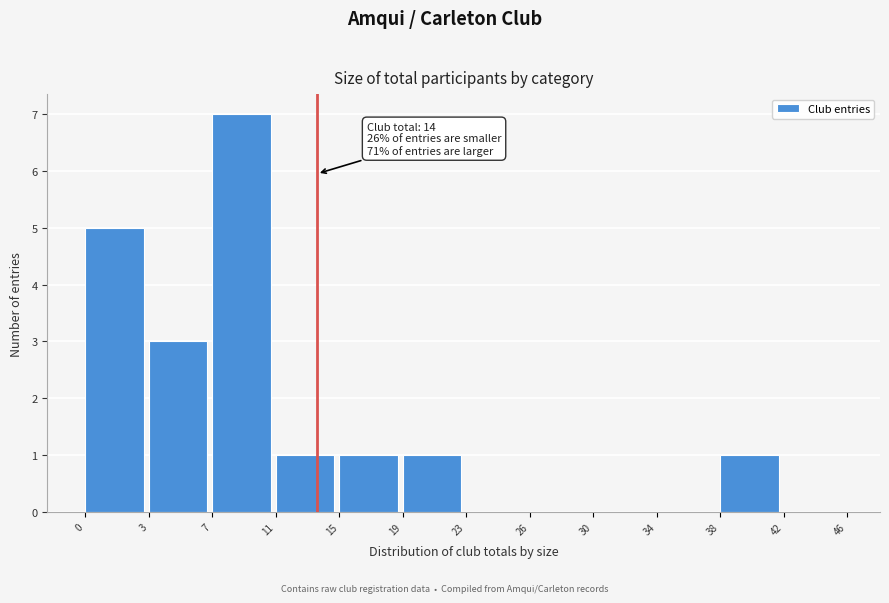

Reading left to right, what are all the values shown in this chart?

0=5	3=3	7=7	11=1	15=1	19=1	23=0	26=0	30=0	34=0	38=1	42=0